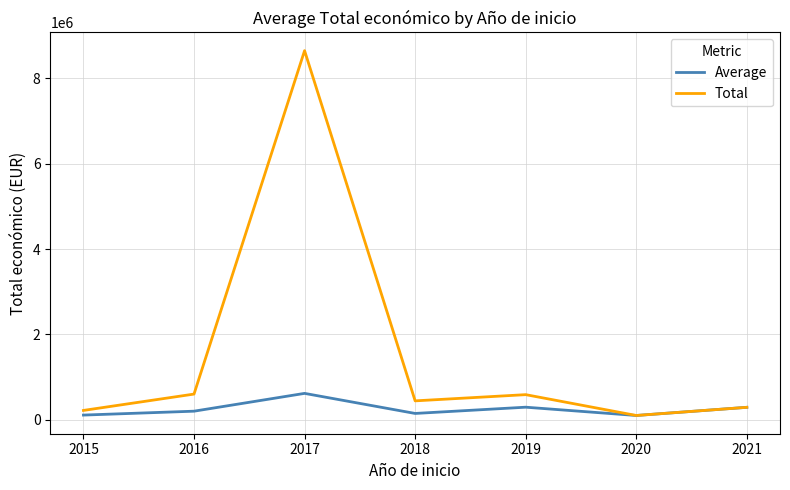

How many lines are shown in the chart?

2